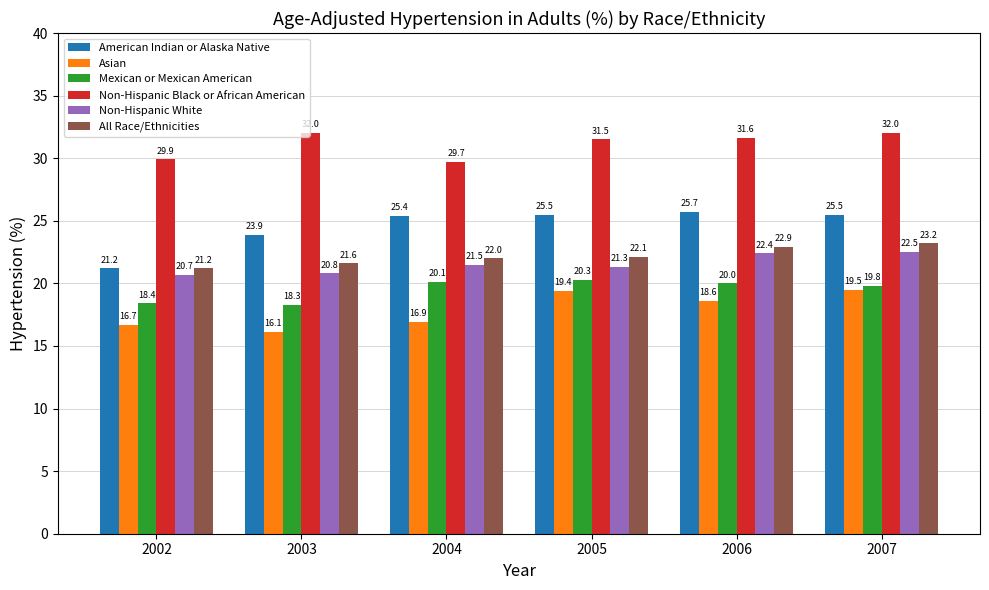

Which series has the largest total across all categories?

Non-Hispanic Black or African American